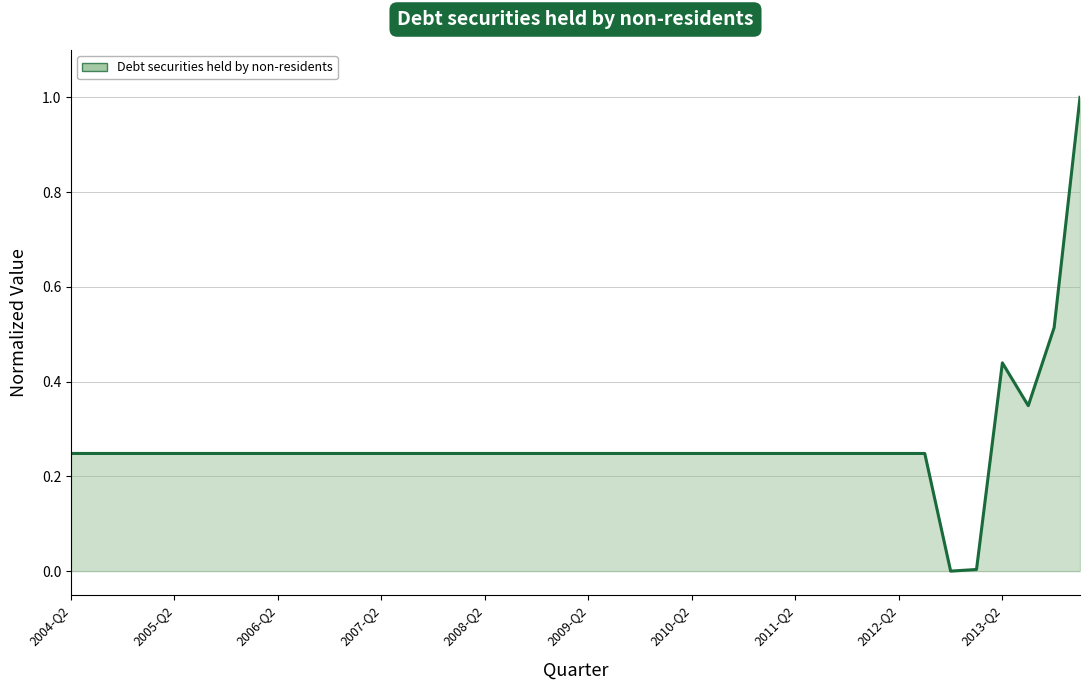

What is the greatest value displayed?

1.0